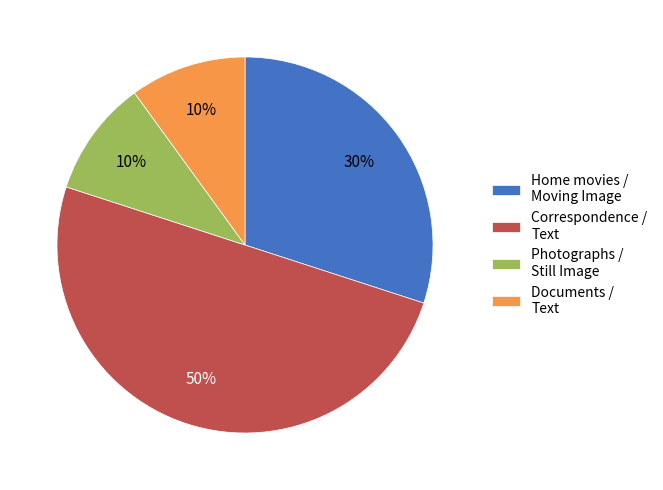

How many segments does this pie chart have?

4